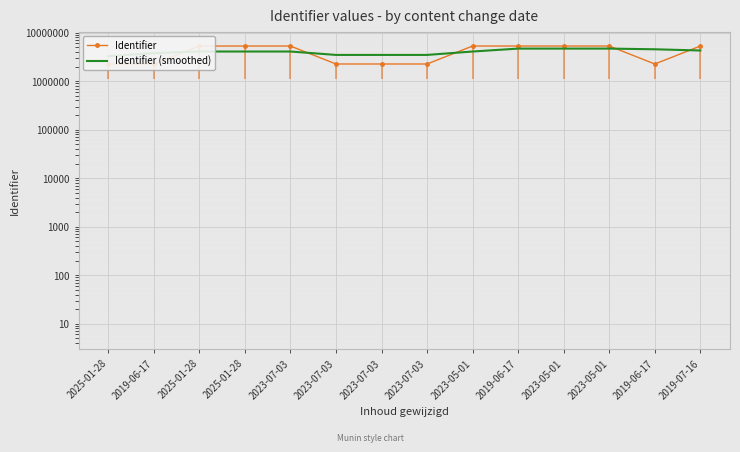

How many times do Identifier and Identifier (smoothed) cross each other?

5